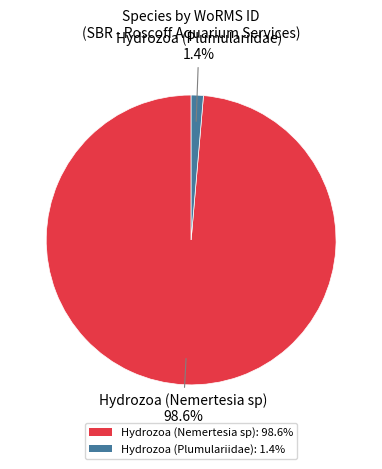

Is it true that Hydrozoa (Plumulariidae) is 1% of the pie?

True